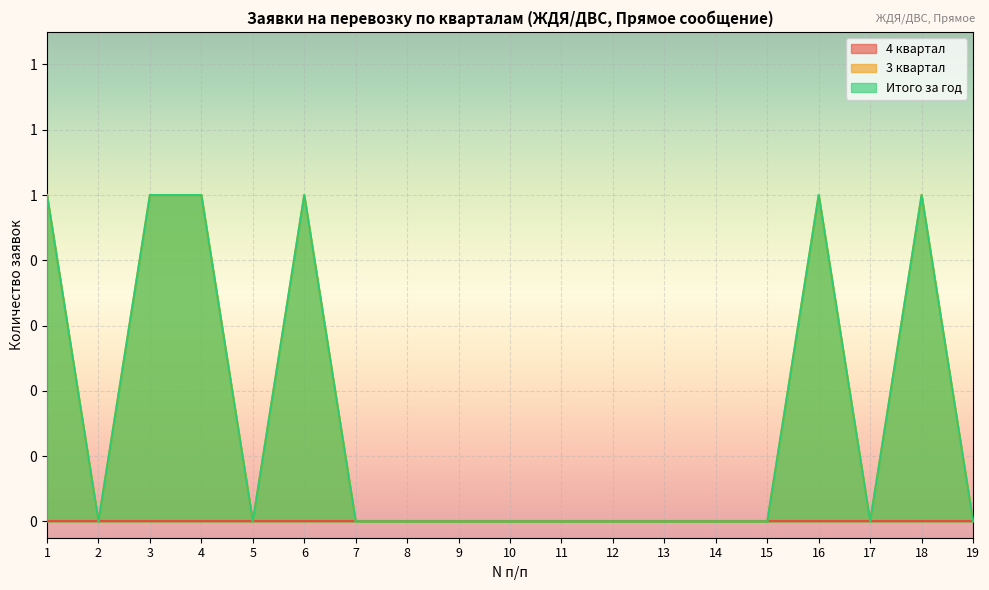

At how many categories does at least one series exceed 0?

6